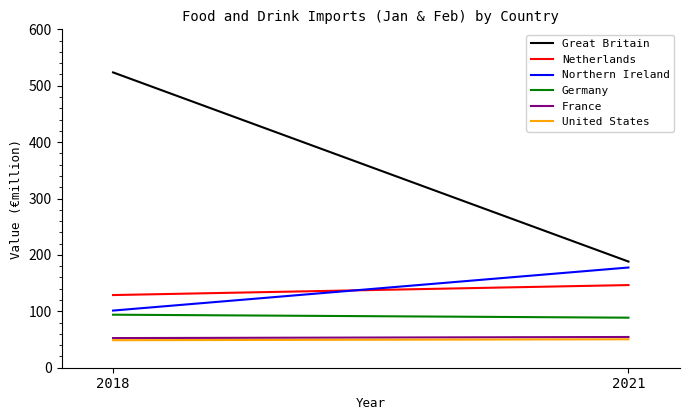

What is the approximate value of Germany at 2018?

94.0